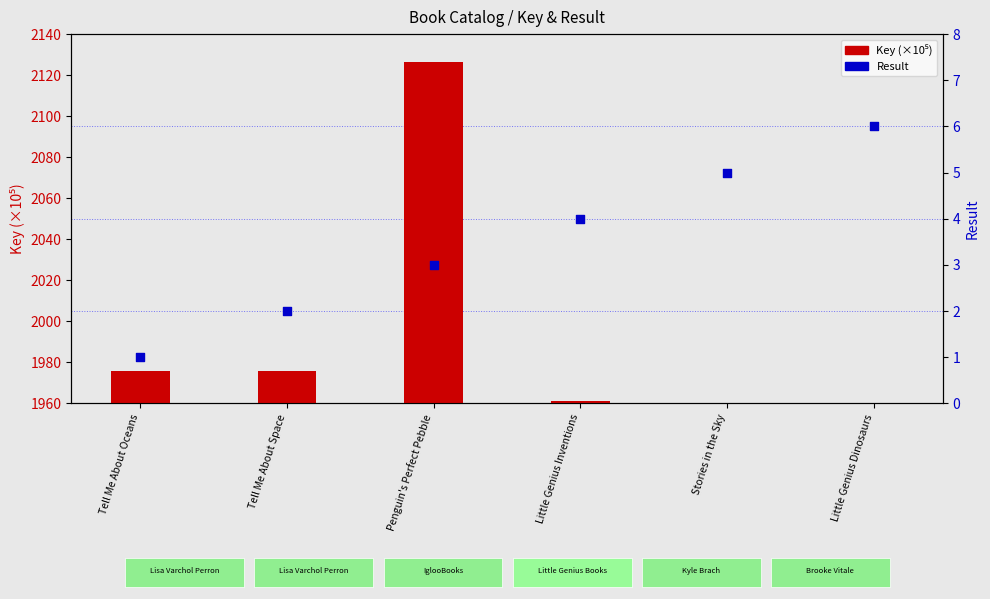

At which category is the sum across all series the highest?

Penguin's Perfect Pebble